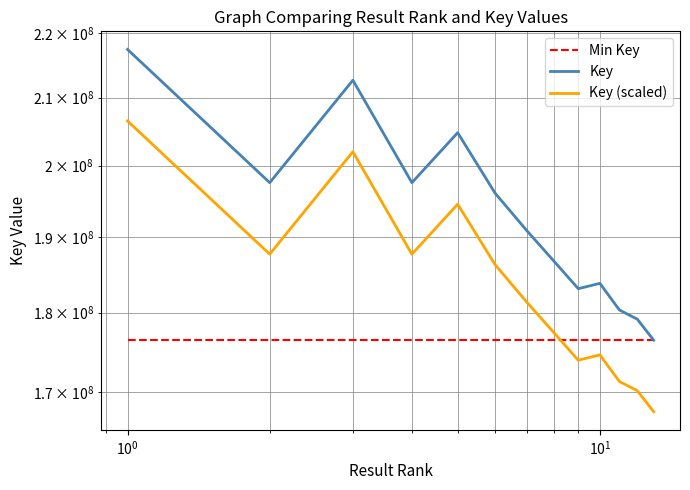

What is the difference between the maximum and minimum values in the Key (scaled) series?

38873189.6